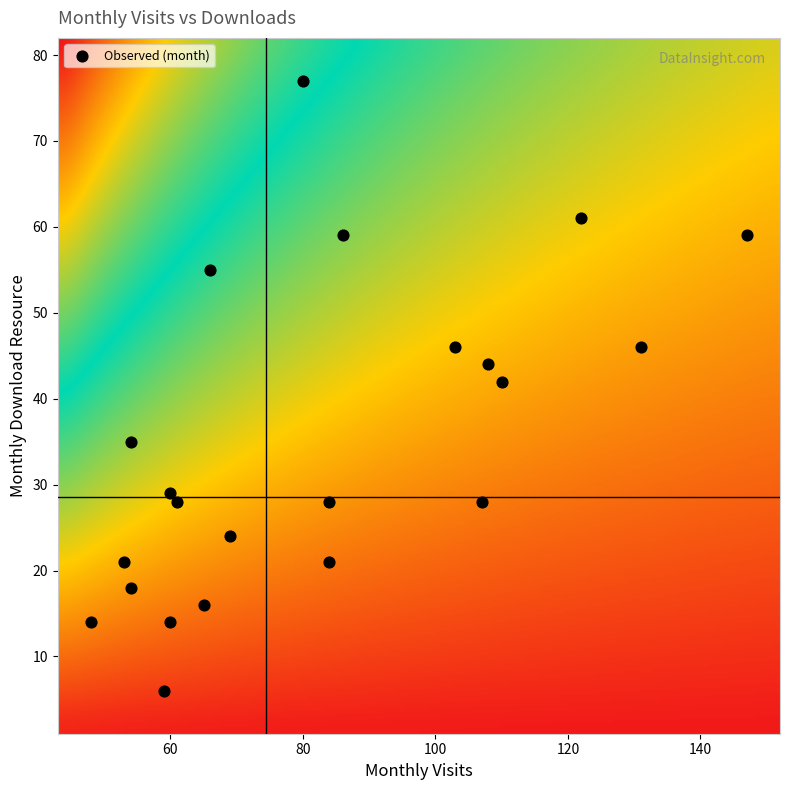

List the coordinates of all points as (X, Y) pairs, reading left to right.

(48, 14)  (53, 21)  (54, 18)  (54, 35)  (59, 6)  (60, 14)  (60, 29)  (61, 28)  (65, 16)  (66, 55)  (69, 24)  (80, 77)  (84, 21)  (84, 28)  (86, 59)  (103, 46)  (107, 28)  (108, 44)  (110, 42)  (122, 61)  (131, 46)  (147, 59)